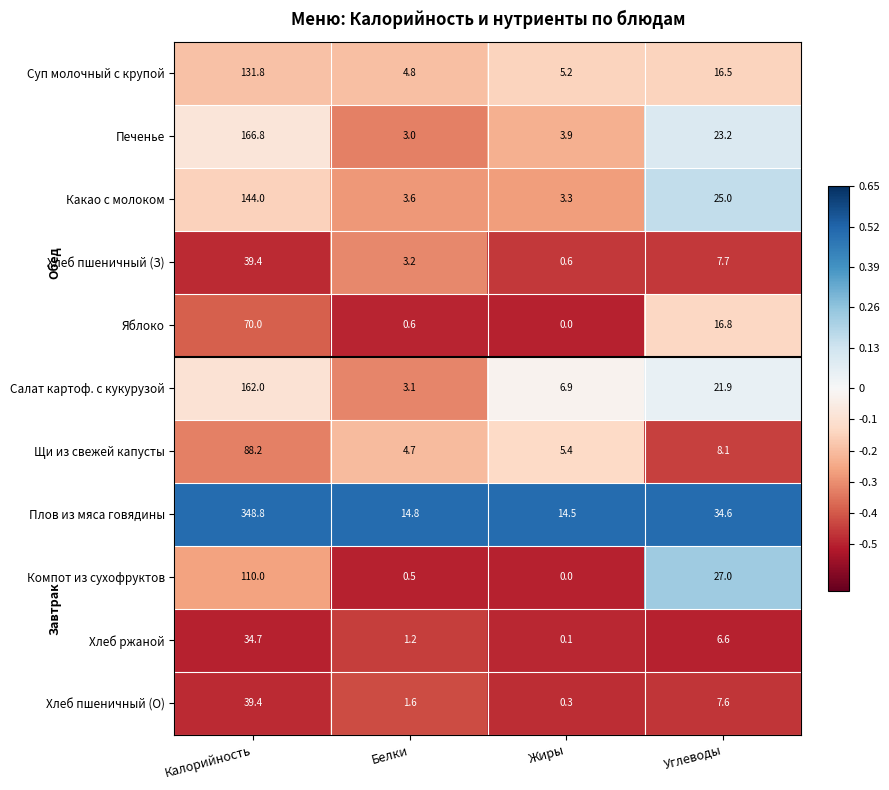

At which category does the chart reach its peak across all series?

Калорийность